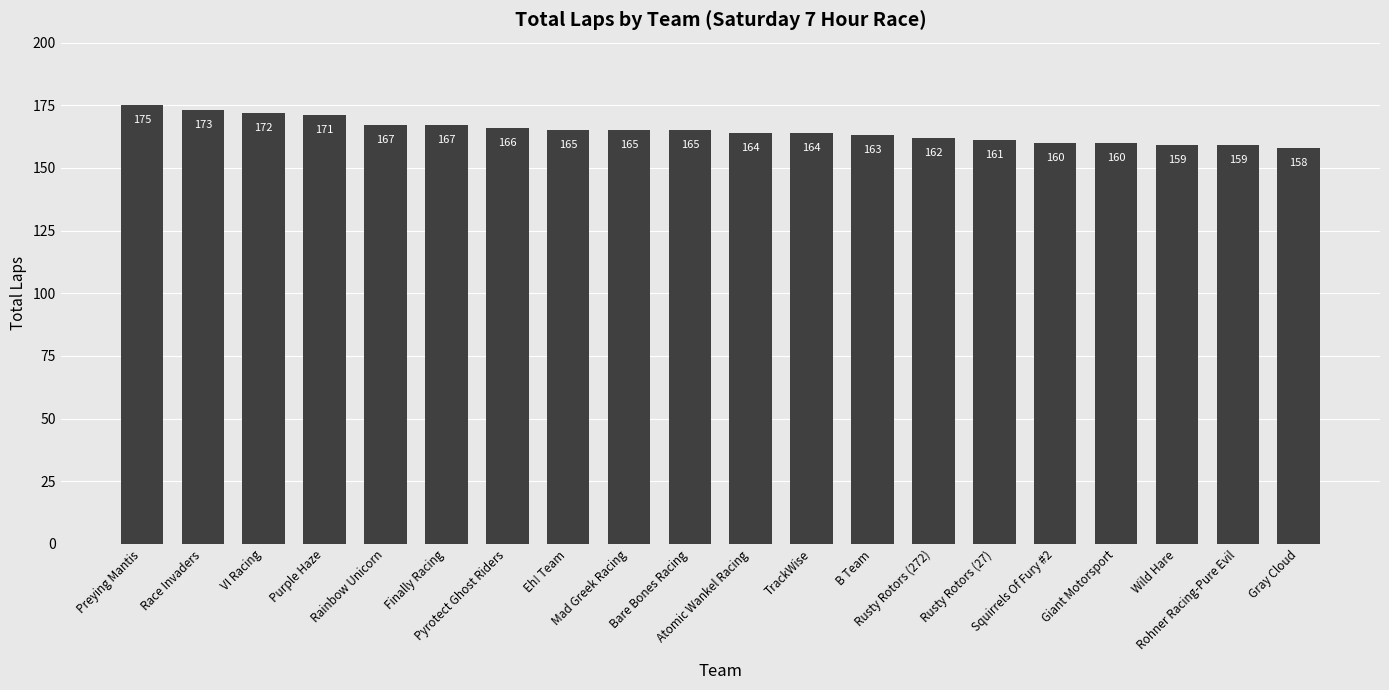

Are the bars grouped side by side (vs. stacked)?

No